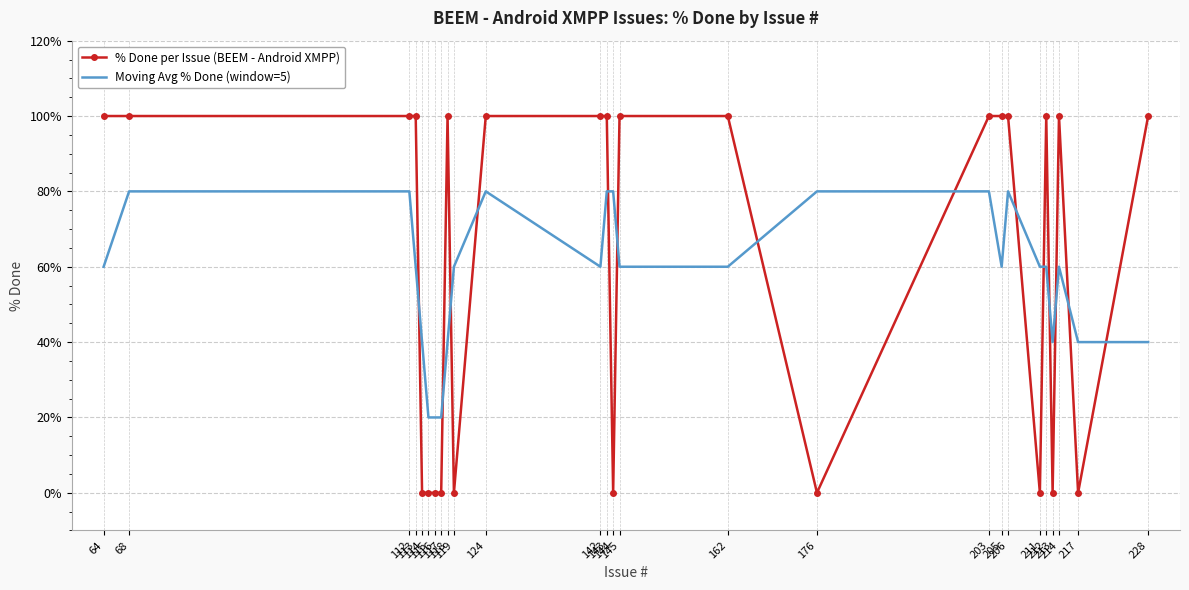

How many times do Moving Avg % Done (window=5) and % Done per Issue (BEEM - Android XMPP) cross each other?

14